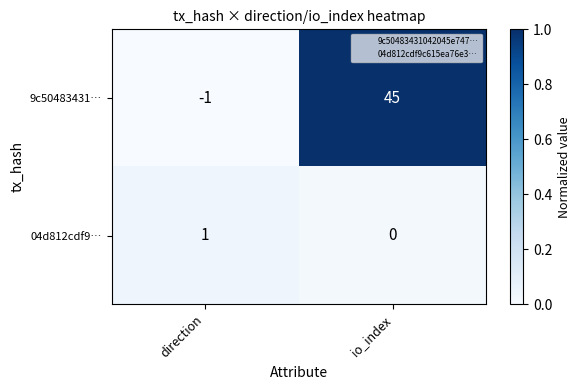

What is the difference between the highest and lowest values at io_index?

45